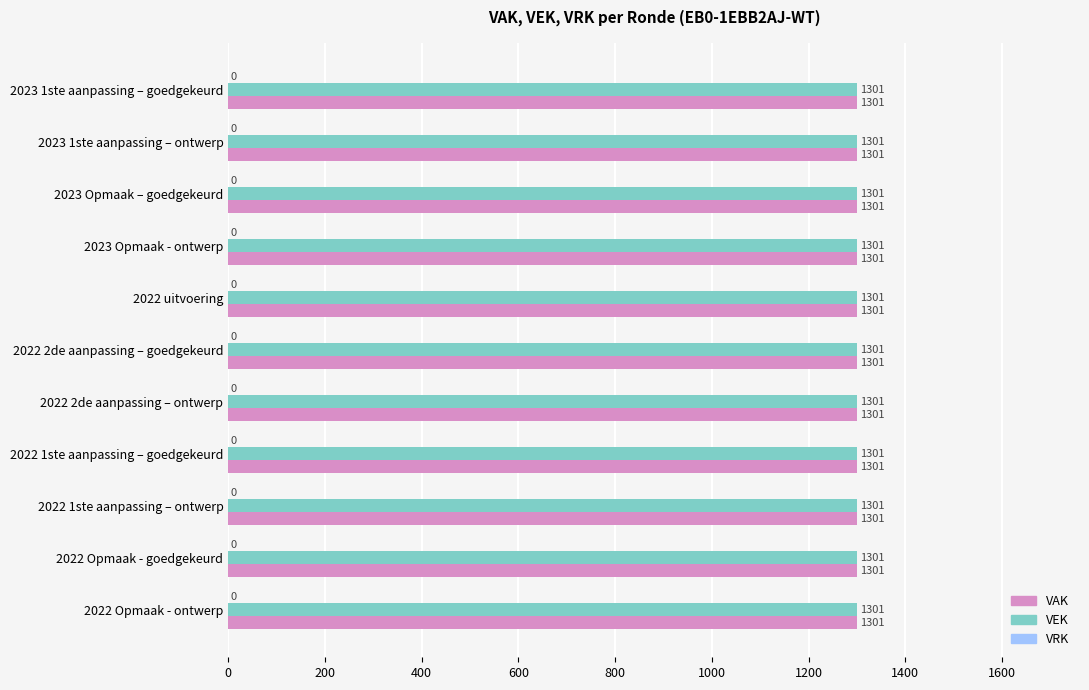

True or false: VAK has a value of 2320 at 2023 Opmaak – goedgekeurd.

False